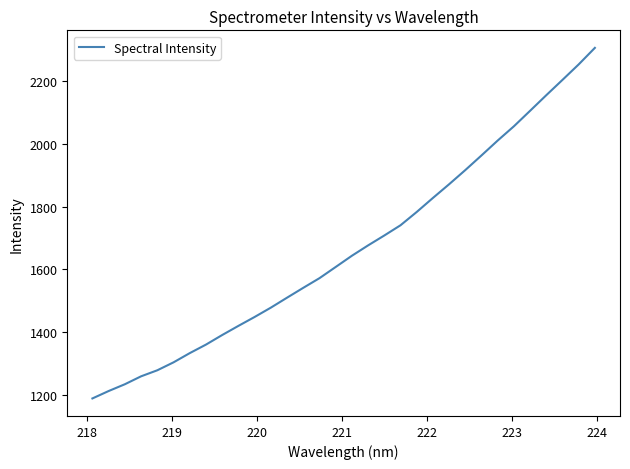

What is the difference between the maximum and minimum values?

1117.4